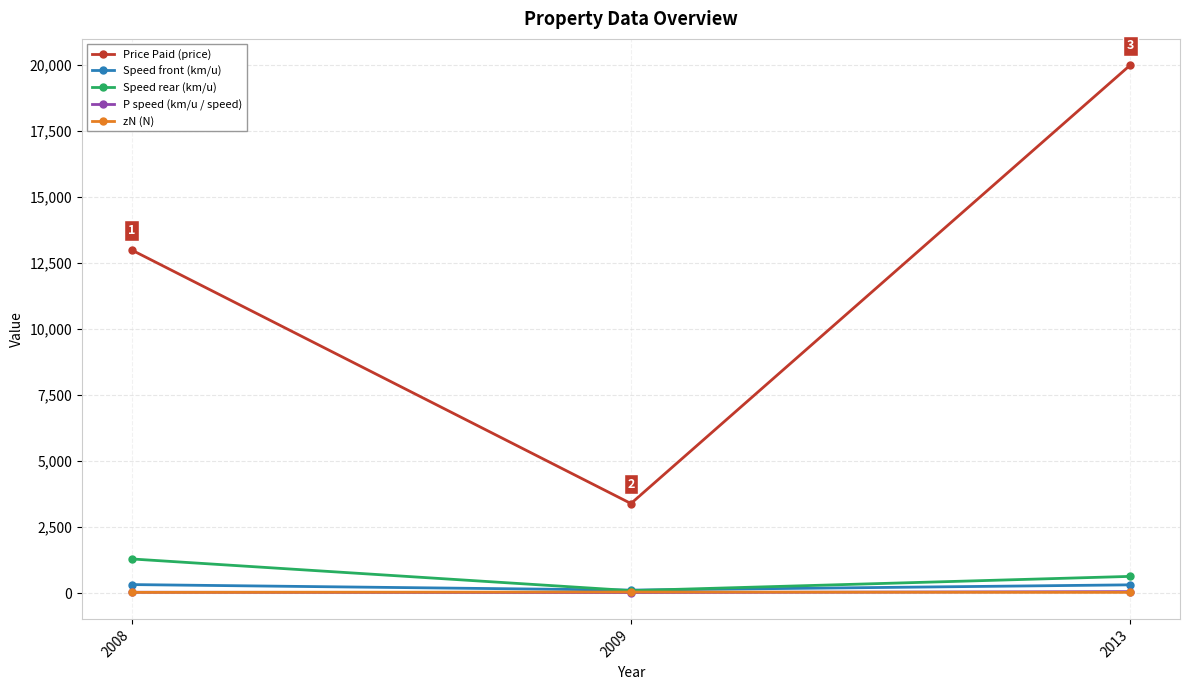

What is the difference between the zN (N) values at 2013 and 2009?

13.0